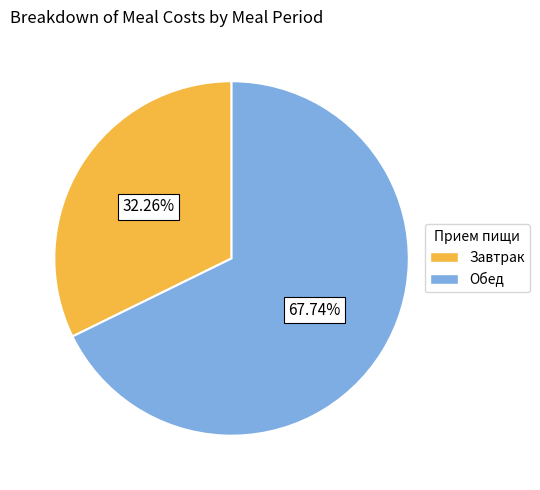

Approximately how many times larger is the value at Обед compared to Завтрак?

2.1